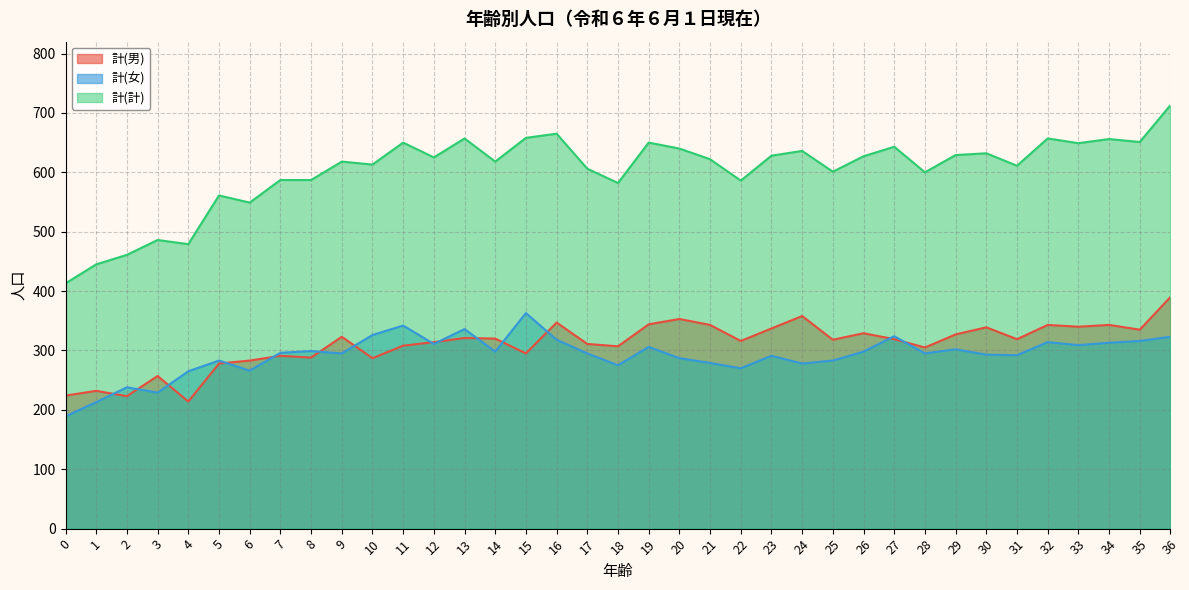

Where does the 計(計) series first go above 622?

11